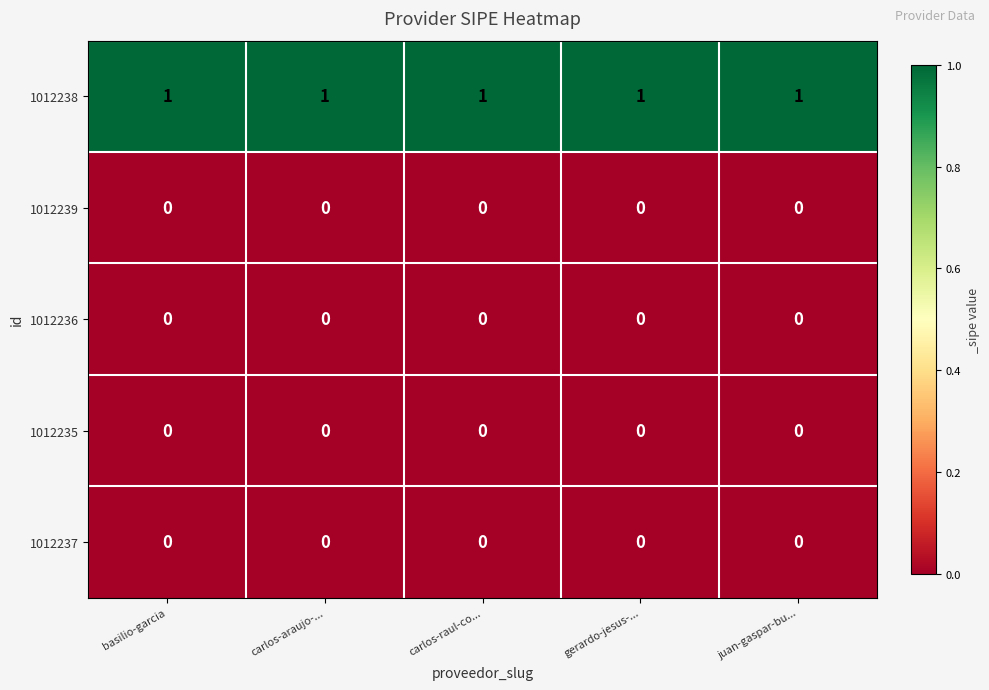

Is it true that 1012235 equals 0 at carlos-raul-co...?

True